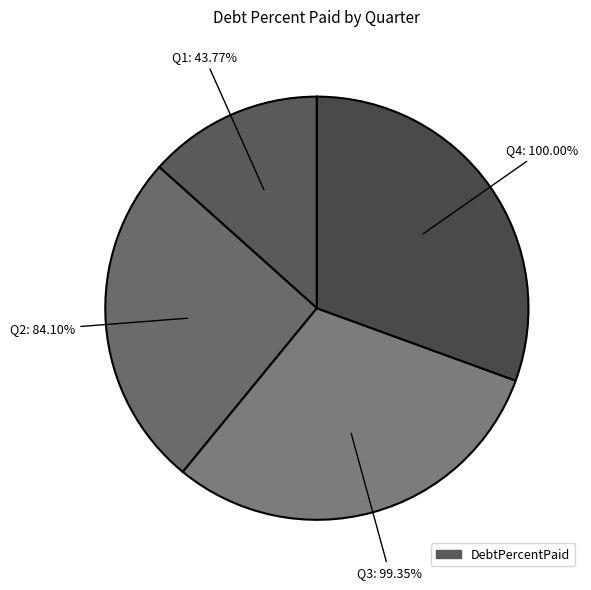

Is Q2 the majority of the pie?

No